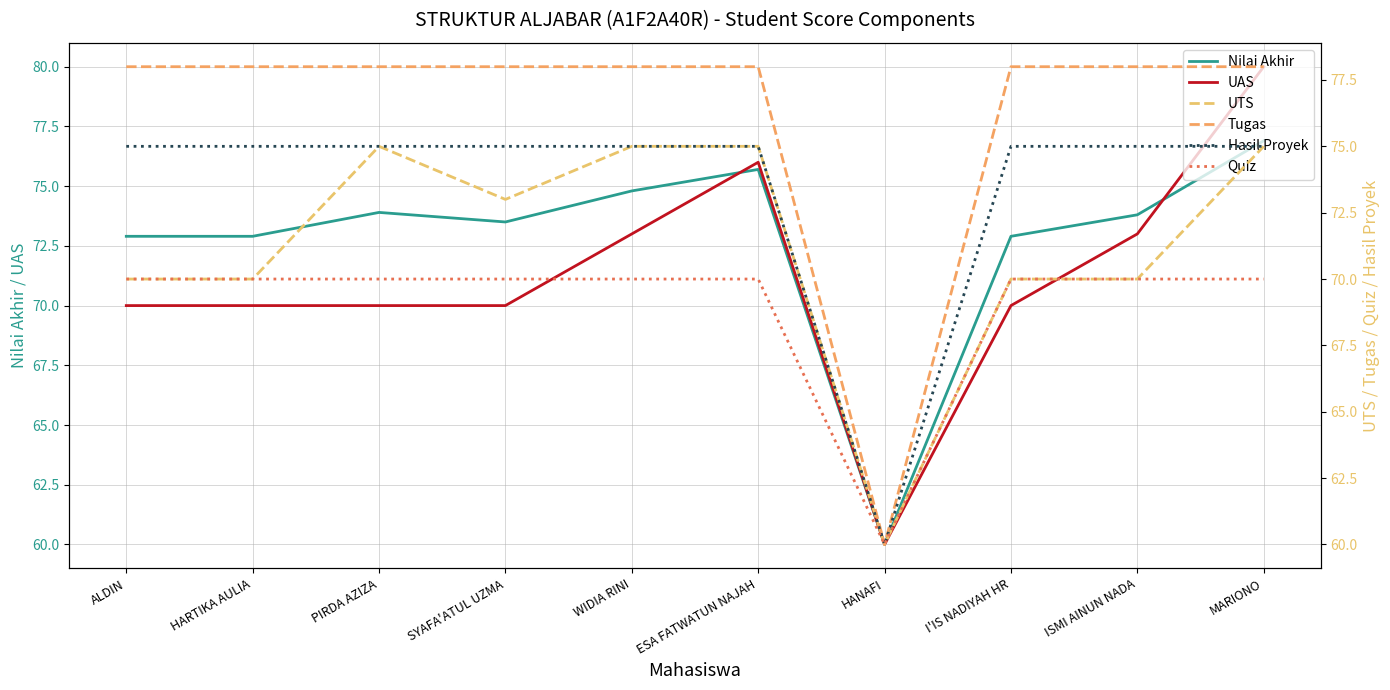

What is the label of the 9th point from the left?

ISMI AINUN NADA